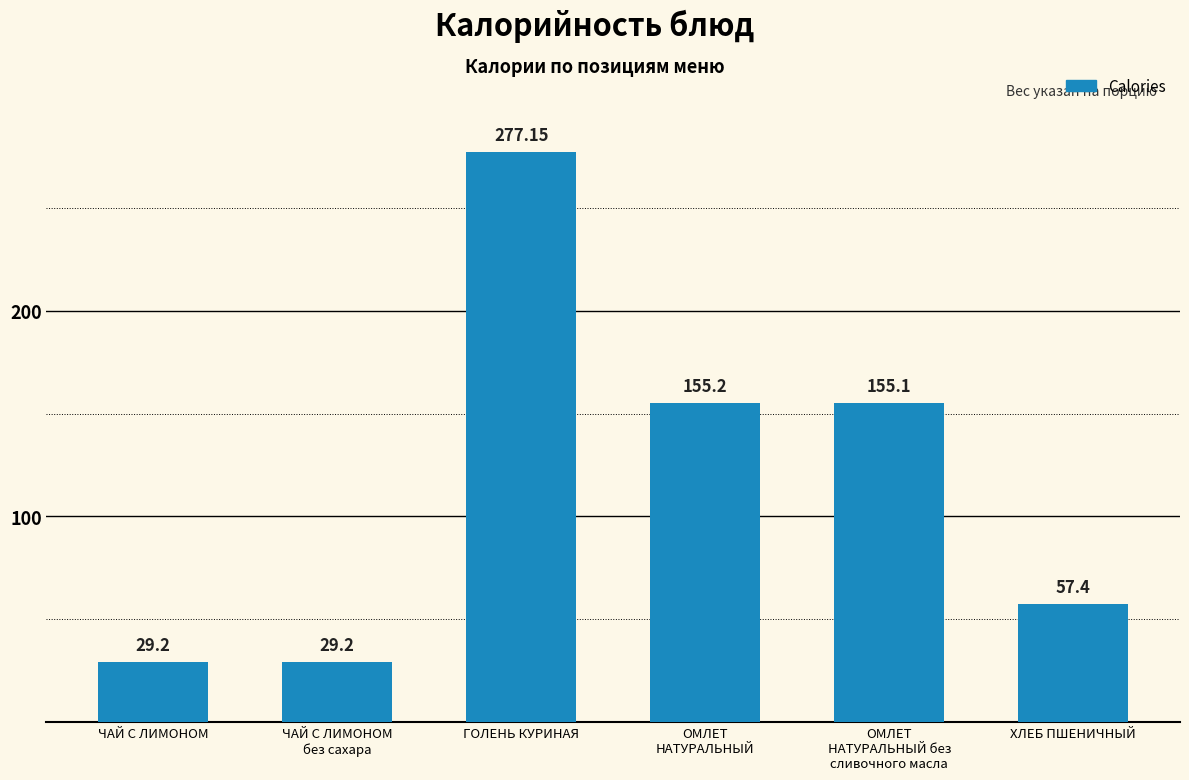

What is the label of the 1st bar from the right?

ХЛЕБ ПШЕНИЧНЫЙ